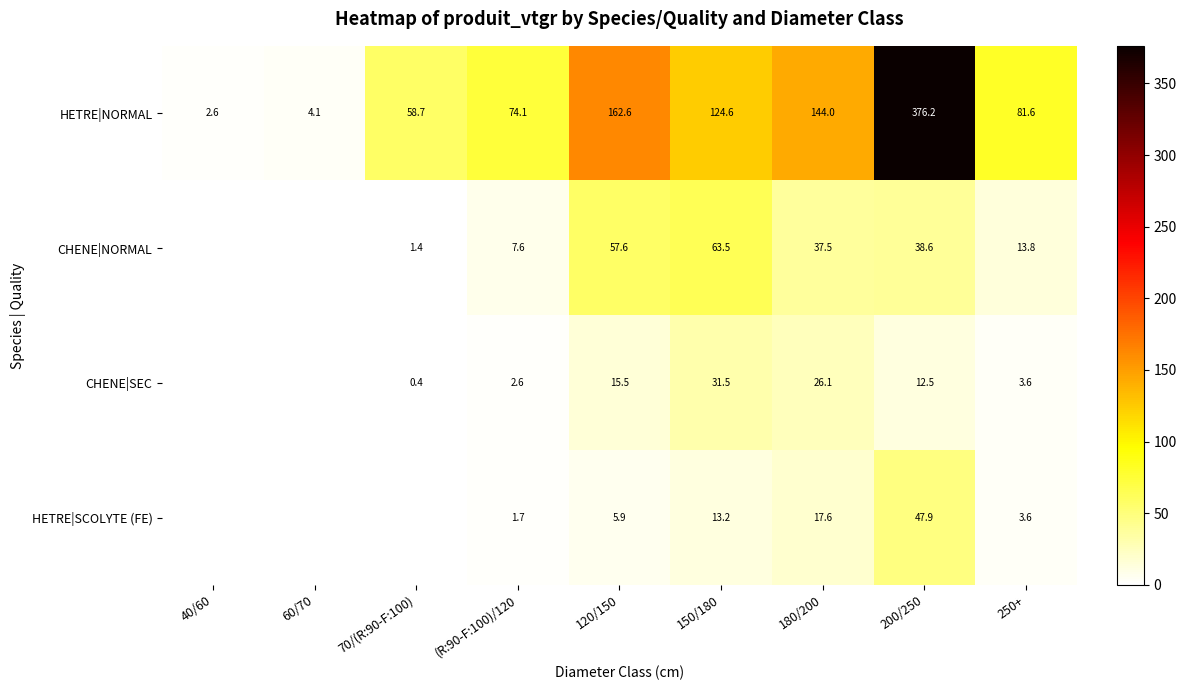

What is the sum of the CHENE|NORMAL values at 70/(R:90-F:100) and 120/150?

59.0